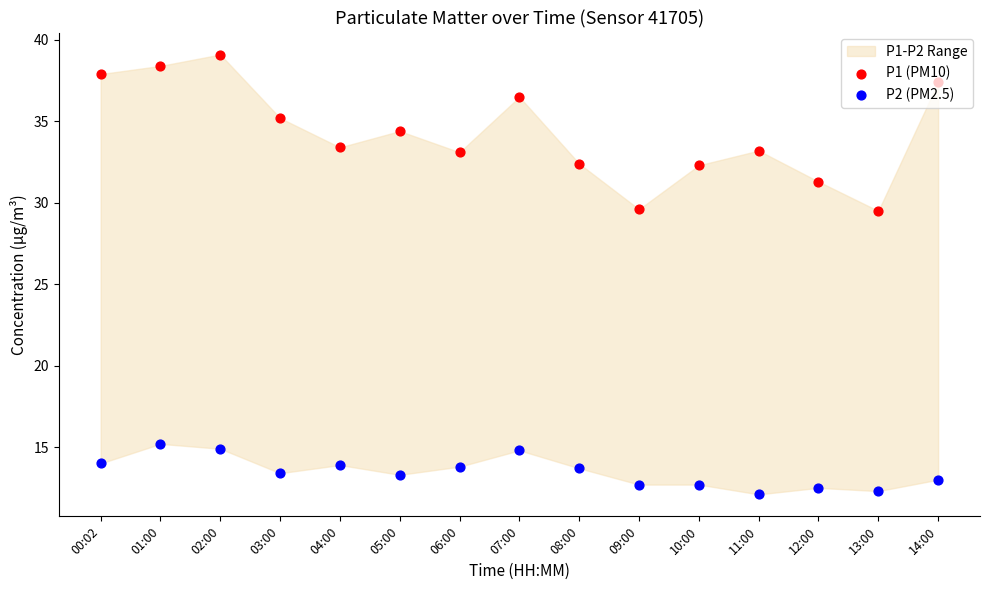

Is the value of P1 (PM10) at 03:00 greater than the value of P2 (PM2.5) at 13:00?

Yes